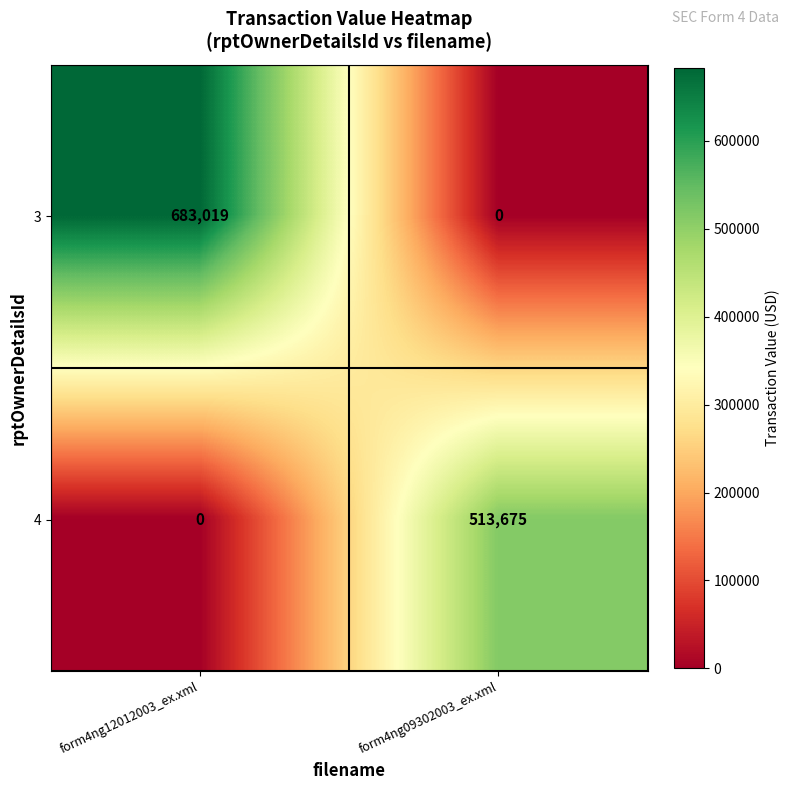

Which series changed the most between form4ng12012003_ex.xml and form4ng09302003_ex.xml?

3